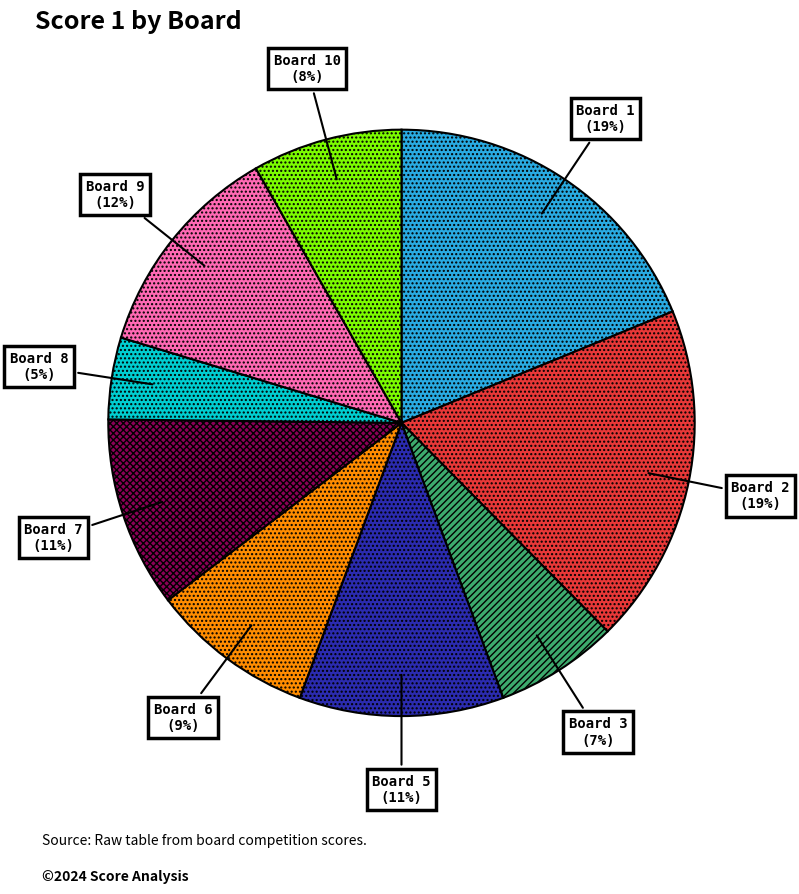

What percentage is the Board 3 slice, to the nearest percent?

7%